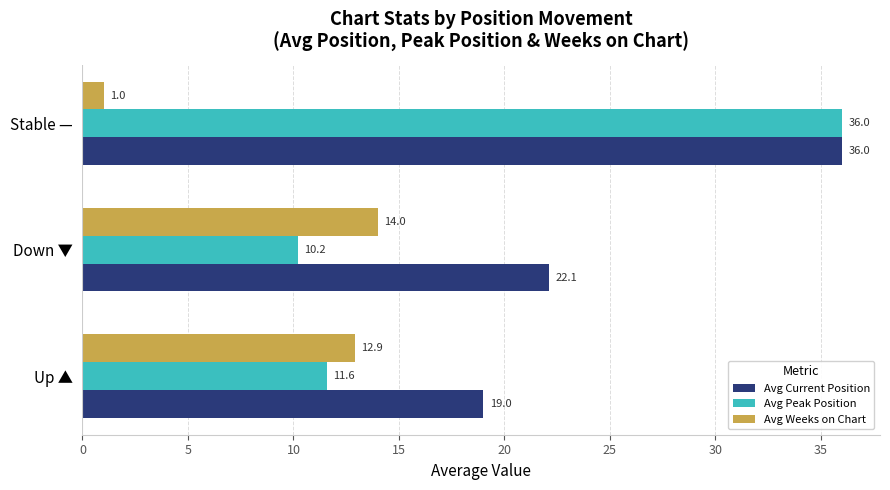

What are all the series names shown in the legend?

Avg Current Position, Avg Peak Position, Avg Weeks on Chart